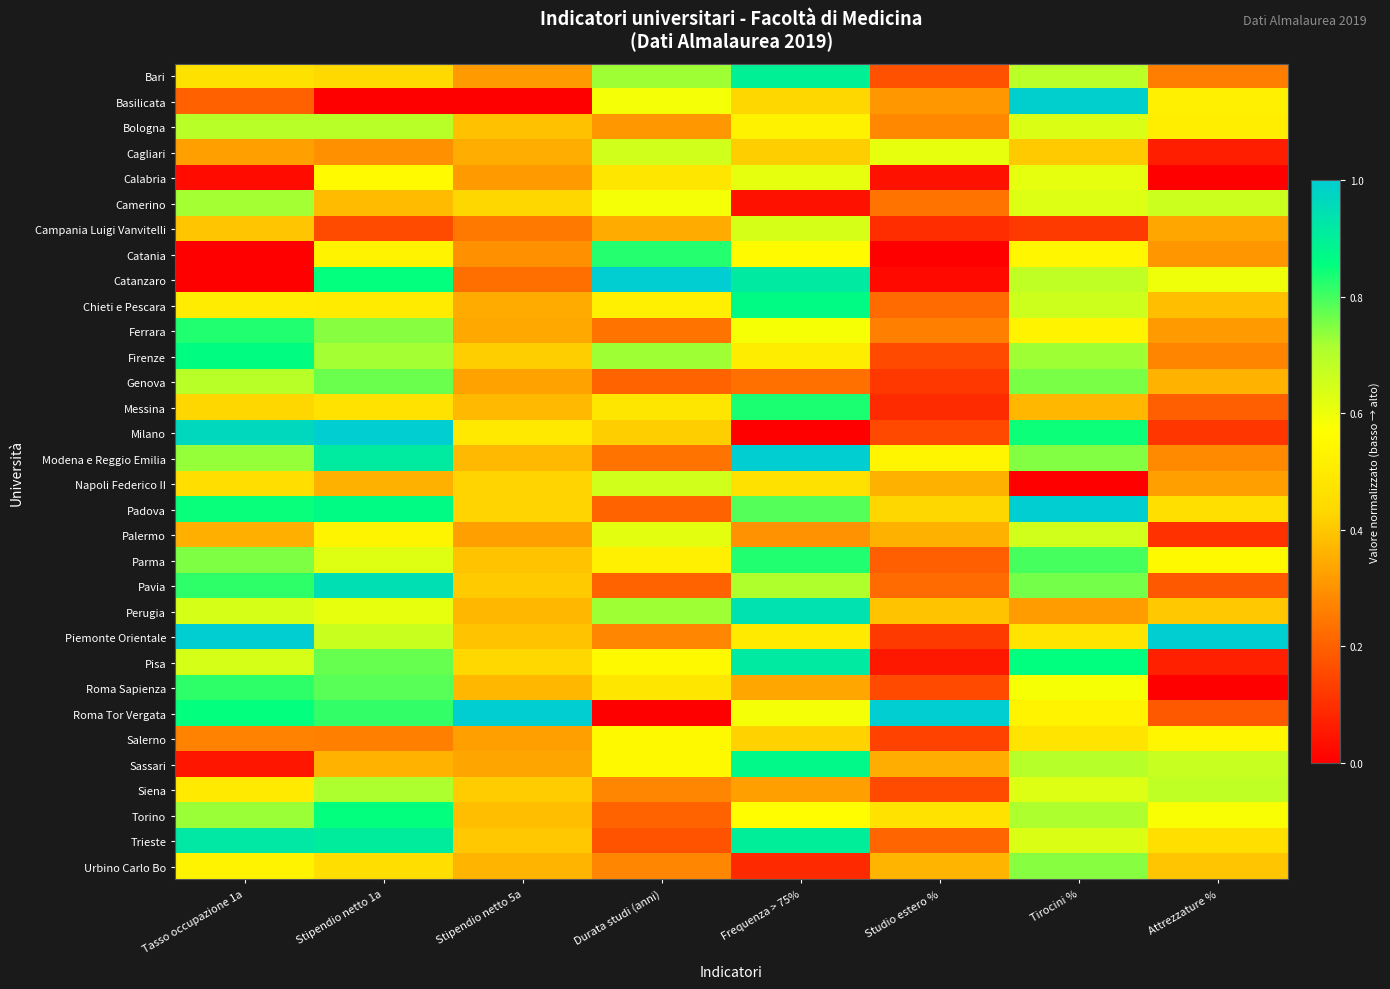

Reading left to right, what are all the values shown in this chart?

Bari: Tasso occupazione 1a=0.5	Stipendio netto 1a=0.4	Stipendio netto 5a=0.3	Durata studi (anni)=0.7	Frequenza > 75%=0.9	Studio estero %=0.2	Tirocini %=0.7	Attrezzature %=0.3
Basilicata: Tasso occupazione 1a=0.2	Stipendio netto 1a=0.0	Stipendio netto 5a=0.0	Durata studi (anni)=0.6	Frequenza > 75%=0.4	Studio estero %=0.3	Tirocini %=1.0	Attrezzature %=0.5
Bologna: Tasso occupazione 1a=0.7	Stipendio netto 1a=0.7	Stipendio netto 5a=0.4	Durata studi (anni)=0.3	Frequenza > 75%=0.5	Studio estero %=0.3	Tirocini %=0.6	Attrezzature %=0.5
Cagliari: Tasso occupazione 1a=0.3	Stipendio netto 1a=0.3	Stipendio netto 5a=0.3	Durata studi (anni)=0.7	Frequenza > 75%=0.4	Studio estero %=0.6	Tirocini %=0.4	Attrezzature %=0.1
Calabria: Tasso occupazione 1a=0.0	Stipendio netto 1a=0.6	Stipendio netto 5a=0.3	Durata studi (anni)=0.5	Frequenza > 75%=0.6	Studio estero %=0.0	Tirocini %=0.6	Attrezzature %=0.0
Camerino: Tasso occupazione 1a=0.7	Stipendio netto 1a=0.4	Stipendio netto 5a=0.4	Durata studi (anni)=0.6	Frequenza > 75%=0.0	Studio estero %=0.2	Tirocini %=0.6	Attrezzature %=0.7
Campania Luigi Vanvitelli: Tasso occupazione 1a=0.4	Stipendio netto 1a=0.2	Stipendio netto 5a=0.2	Durata studi (anni)=0.3	Frequenza > 75%=0.6	Studio estero %=0.1	Tirocini %=0.1	Attrezzature %=0.3
Catania: Tasso occupazione 1a=0.0	Stipendio netto 1a=0.5	Stipendio netto 5a=0.3	Durata studi (anni)=0.8	Frequenza > 75%=0.6	Studio estero %=0.0	Tirocini %=0.5	Attrezzature %=0.3
Catanzaro: Tasso occupazione 1a=0.0	Stipendio netto 1a=0.9	Stipendio netto 5a=0.2	Durata studi (anni)=1.0	Frequenza > 75%=0.9	Studio estero %=0.0	Tirocini %=0.7	Attrezzature %=0.6
Chieti e Pescara: Tasso occupazione 1a=0.5	Stipendio netto 1a=0.5	Stipendio netto 5a=0.3	Durata studi (anni)=0.5	Frequenza > 75%=0.9	Studio estero %=0.2	Tirocini %=0.7	Attrezzature %=0.4
Ferrara: Tasso occupazione 1a=0.8	Stipendio netto 1a=0.7	Stipendio netto 5a=0.3	Durata studi (anni)=0.2	Frequenza > 75%=0.6	Studio estero %=0.3	Tirocini %=0.5	Attrezzature %=0.3
Firenze: Tasso occupazione 1a=0.9	Stipendio netto 1a=0.7	Stipendio netto 5a=0.4	Durata studi (anni)=0.7	Frequenza > 75%=0.5	Studio estero %=0.2	Tirocini %=0.7	Attrezzature %=0.3
Genova: Tasso occupazione 1a=0.7	Stipendio netto 1a=0.8	Stipendio netto 5a=0.3	Durata studi (anni)=0.2	Frequenza > 75%=0.2	Studio estero %=0.1	Tirocini %=0.8	Attrezzature %=0.4
Messina: Tasso occupazione 1a=0.4	Stipendio netto 1a=0.5	Stipendio netto 5a=0.4	Durata studi (anni)=0.5	Frequenza > 75%=0.8	Studio estero %=0.1	Tirocini %=0.4	Attrezzature %=0.2
Milano: Tasso occupazione 1a=1.0	Stipendio netto 1a=1.0	Stipendio netto 5a=0.5	Durata studi (anni)=0.4	Frequenza > 75%=0.0	Studio estero %=0.2	Tirocini %=0.8	Attrezzature %=0.1
Modena e Reggio Emilia: Tasso occupazione 1a=0.7	Stipendio netto 1a=0.9	Stipendio netto 5a=0.4	Durata studi (anni)=0.2	Frequenza > 75%=1.0	Studio estero %=0.5	Tirocini %=0.7	Attrezzature %=0.3
Napoli Federico II: Tasso occupazione 1a=0.5	Stipendio netto 1a=0.4	Stipendio netto 5a=0.4	Durata studi (anni)=0.7	Frequenza > 75%=0.5	Studio estero %=0.4	Tirocini %=0.0	Attrezzature %=0.3
Padova: Tasso occupazione 1a=0.8	Stipendio netto 1a=0.9	Stipendio netto 5a=0.4	Durata studi (anni)=0.2	Frequenza > 75%=0.8	Studio estero %=0.4	Tirocini %=1.0	Attrezzature %=0.5
Palermo: Tasso occupazione 1a=0.4	Stipendio netto 1a=0.5	Stipendio netto 5a=0.3	Durata studi (anni)=0.6	Frequenza > 75%=0.3	Studio estero %=0.4	Tirocini %=0.7	Attrezzature %=0.1
Parma: Tasso occupazione 1a=0.8	Stipendio netto 1a=0.6	Stipendio netto 5a=0.4	Durata studi (anni)=0.5	Frequenza > 75%=0.8	Studio estero %=0.2	Tirocini %=0.8	Attrezzature %=0.6
Pavia: Tasso occupazione 1a=0.8	Stipendio netto 1a=0.9	Stipendio netto 5a=0.4	Durata studi (anni)=0.2	Frequenza > 75%=0.7	Studio estero %=0.2	Tirocini %=0.8	Attrezzature %=0.2
Perugia: Tasso occupazione 1a=0.6	Stipendio netto 1a=0.6	Stipendio netto 5a=0.4	Durata studi (anni)=0.7	Frequenza > 75%=0.9	Studio estero %=0.4	Tirocini %=0.3	Attrezzature %=0.4
Piemonte Orientale: Tasso occupazione 1a=1.0	Stipendio netto 1a=0.7	Stipendio netto 5a=0.4	Durata studi (anni)=0.3	Frequenza > 75%=0.5	Studio estero %=0.1	Tirocini %=0.5	Attrezzature %=1.0
Pisa: Tasso occupazione 1a=0.6	Stipendio netto 1a=0.8	Stipendio netto 5a=0.4	Durata studi (anni)=0.6	Frequenza > 75%=0.9	Studio estero %=0.1	Tirocini %=0.9	Attrezzature %=0.1
Roma Sapienza: Tasso occupazione 1a=0.8	Stipendio netto 1a=0.8	Stipendio netto 5a=0.4	Durata studi (anni)=0.5	Frequenza > 75%=0.3	Studio estero %=0.2	Tirocini %=0.6	Attrezzature %=0.0
Roma Tor Vergata: Tasso occupazione 1a=0.9	Stipendio netto 1a=0.8	Stipendio netto 5a=1.0	Durata studi (anni)=0.0	Frequenza > 75%=0.6	Studio estero %=1.0	Tirocini %=0.5	Attrezzature %=0.2
Salerno: Tasso occupazione 1a=0.3	Stipendio netto 1a=0.3	Stipendio netto 5a=0.3	Durata studi (anni)=0.6	Frequenza > 75%=0.4	Studio estero %=0.1	Tirocini %=0.5	Attrezzature %=0.5
Sassari: Tasso occupazione 1a=0.0	Stipendio netto 1a=0.4	Stipendio netto 5a=0.3	Durata studi (anni)=0.6	Frequenza > 75%=0.9	Studio estero %=0.3	Tirocini %=0.7	Attrezzature %=0.7
Siena: Tasso occupazione 1a=0.5	Stipendio netto 1a=0.7	Stipendio netto 5a=0.4	Durata studi (anni)=0.3	Frequenza > 75%=0.3	Studio estero %=0.2	Tirocini %=0.6	Attrezzature %=0.7
Torino: Tasso occupazione 1a=0.7	Stipendio netto 1a=0.9	Stipendio netto 5a=0.4	Durata studi (anni)=0.2	Frequenza > 75%=0.6	Studio estero %=0.5	Tirocini %=0.7	Attrezzature %=0.6
Trieste: Tasso occupazione 1a=0.9	Stipendio netto 1a=0.9	Stipendio netto 5a=0.4	Durata studi (anni)=0.2	Frequenza > 75%=0.9	Studio estero %=0.2	Tirocini %=0.6	Attrezzature %=0.5
Urbino Carlo Bo: Tasso occupazione 1a=0.5	Stipendio netto 1a=0.5	Stipendio netto 5a=0.4	Durata studi (anni)=0.3	Frequenza > 75%=0.1	Studio estero %=0.4	Tirocini %=0.7	Attrezzature %=0.4